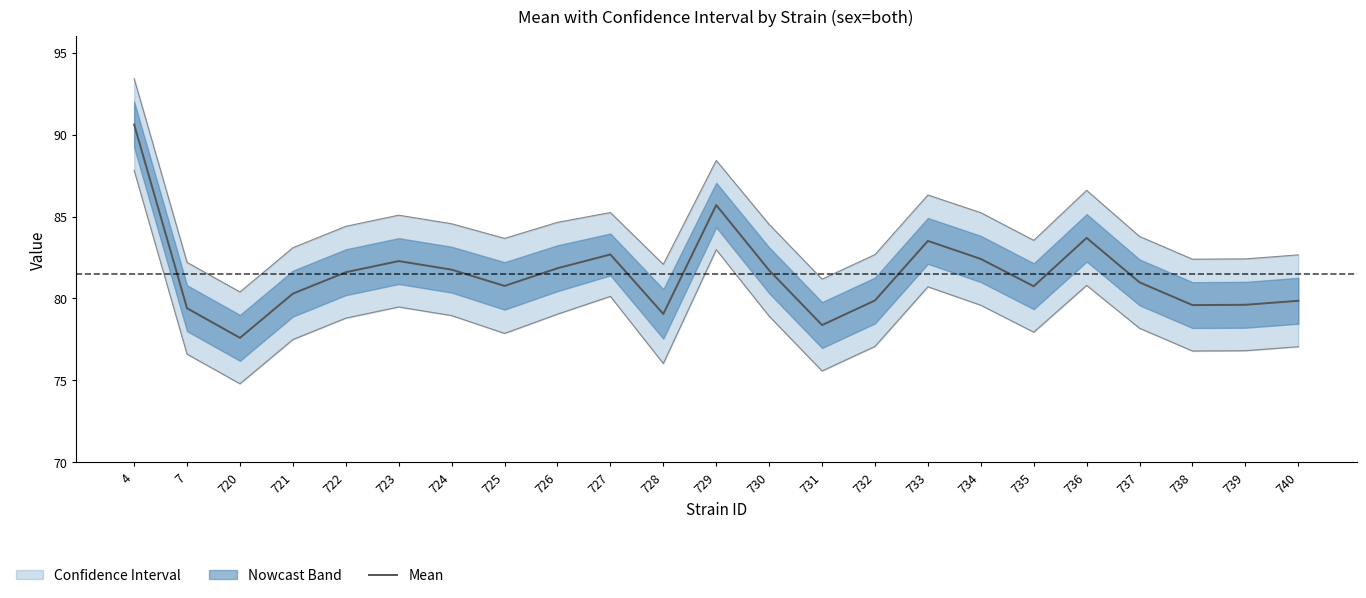

What is the value of the Lower CL point at the 12th from the left?

83.0